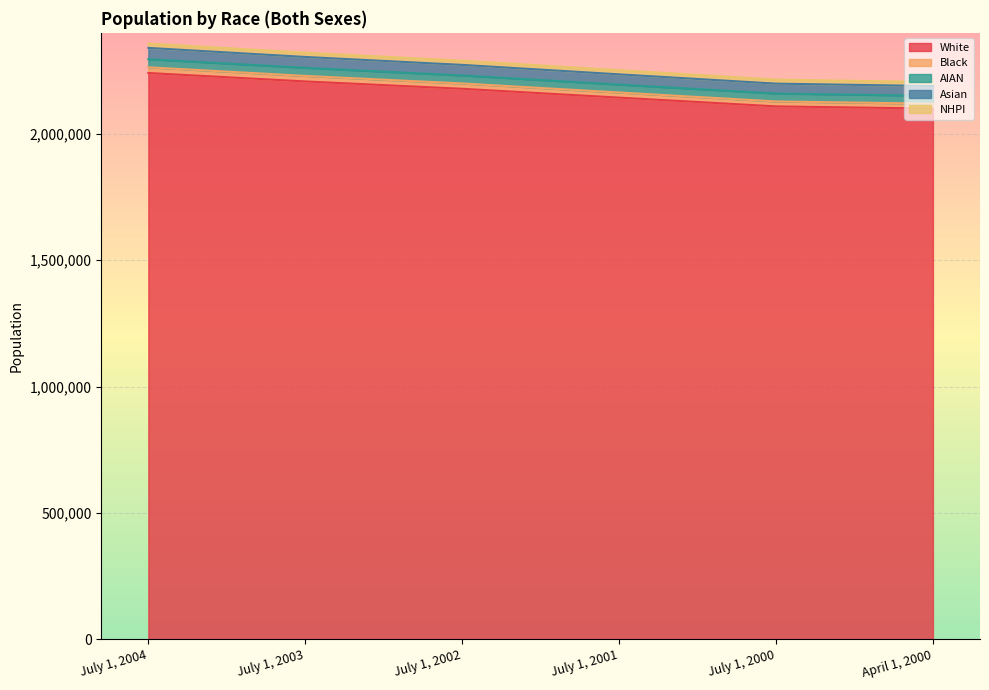

True or false: NHPI and Black intersect in this chart.

False